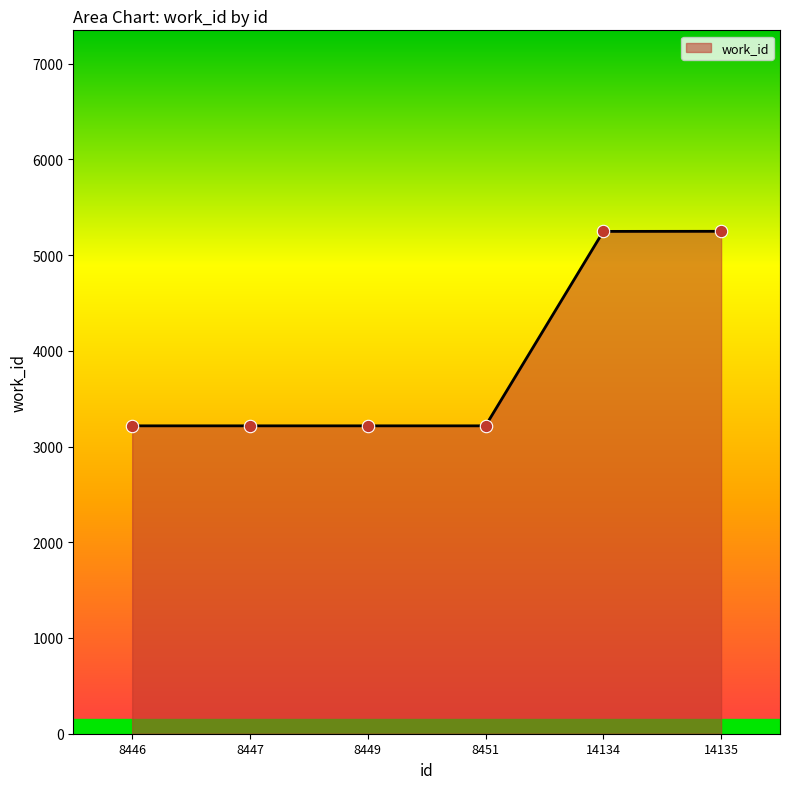

What is the change in value from 8446 to 14135?

+2032